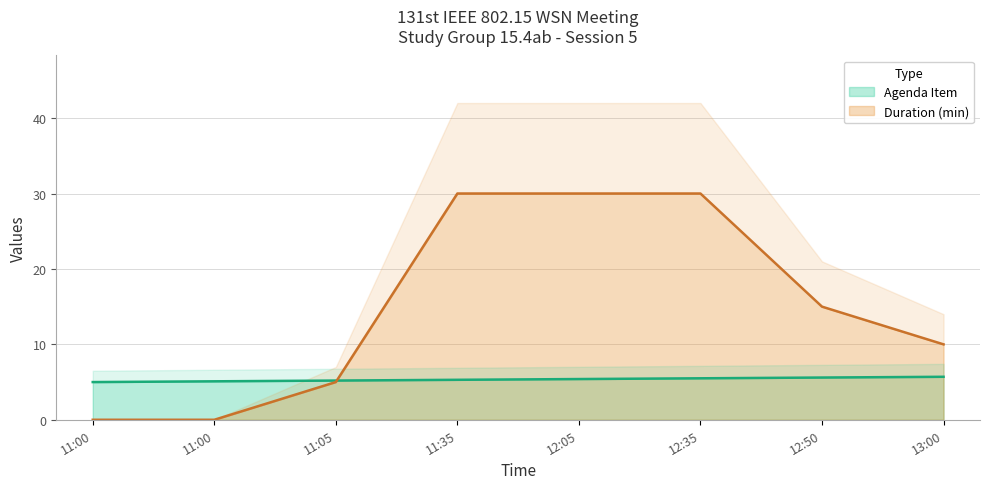

At which label is Duration (min) closest to 15?

12:50